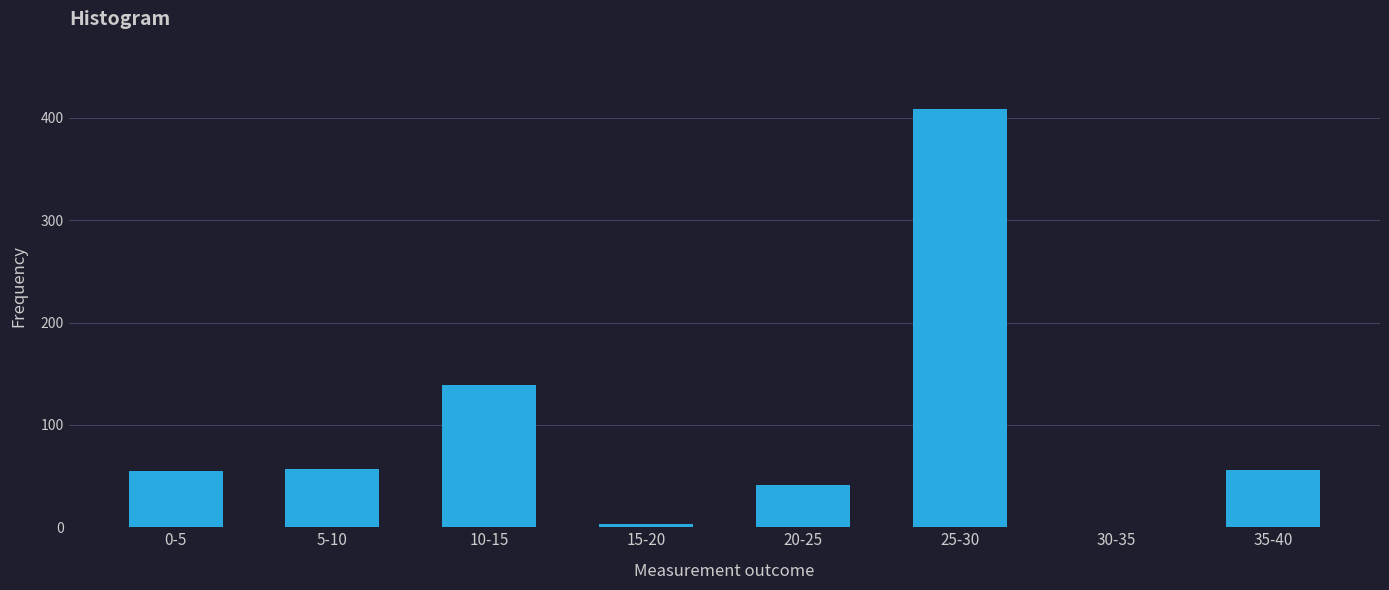

At which category does the chart reach its peak across all series?

25-30